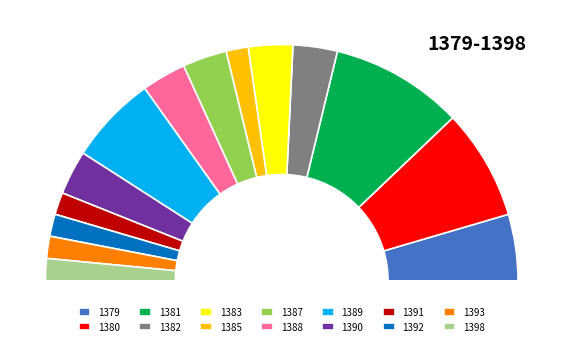

Does 1392 represent more than half of the total?

No